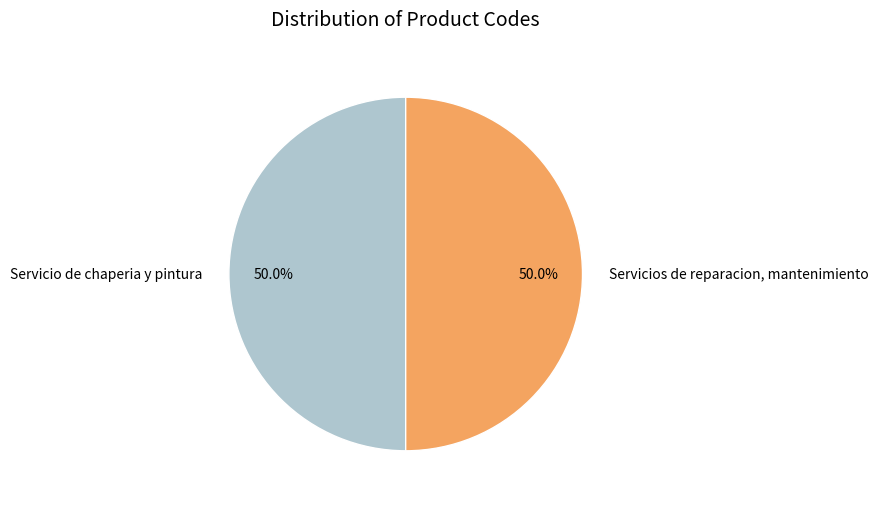

Combined, what portion of the pie is Servicios de reparacion, mantenimiento and Servicio de chaperia y pintura?

100.0%